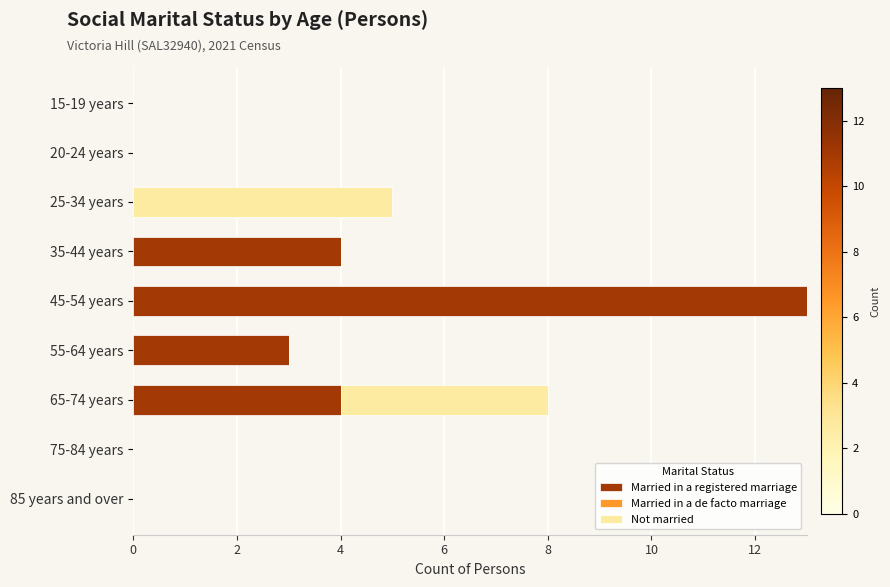

At which category is the sum across all series the highest?

45-54 years